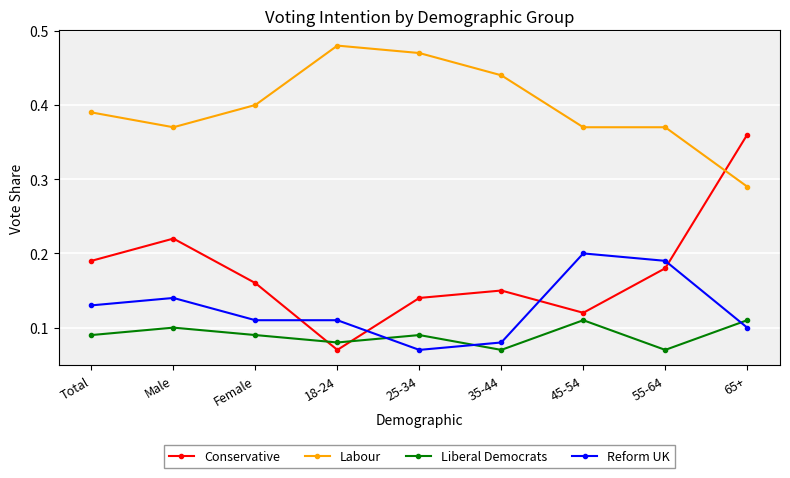

At which category does Conservative reach its first local peak?

Male